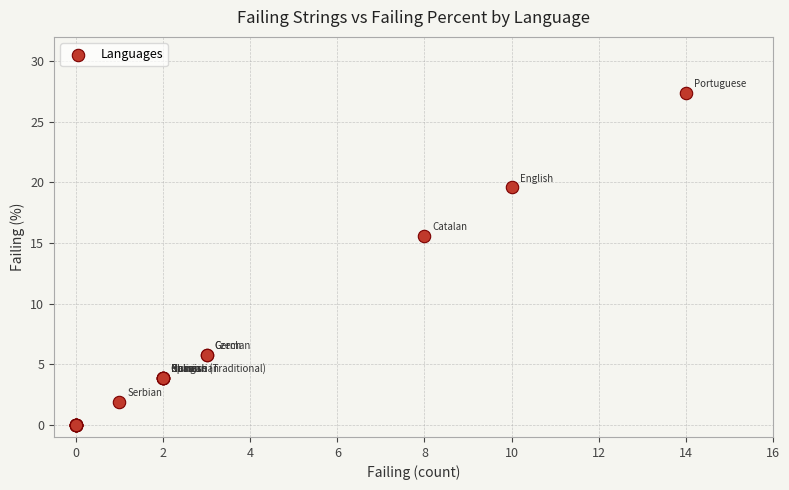

What Y value in the scatter plot is closest to 13?

15.6